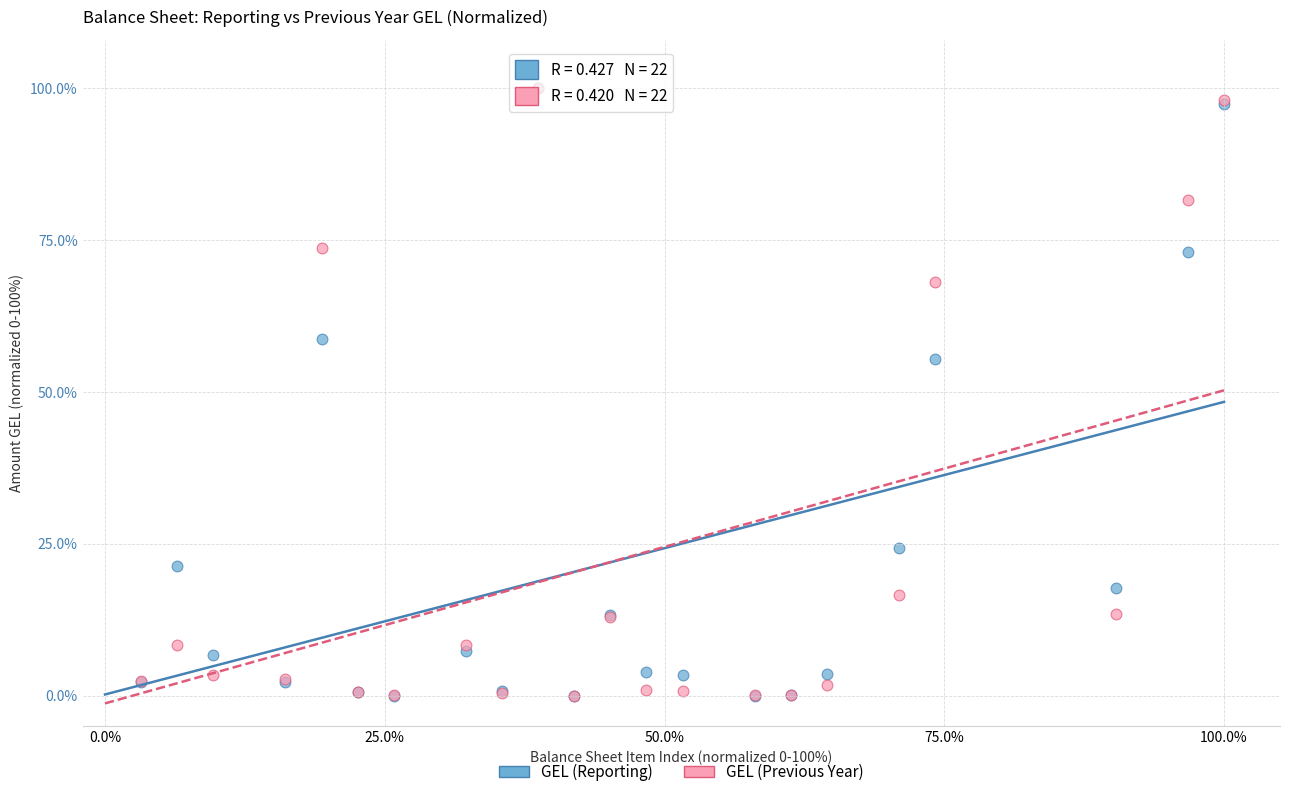

In the GEL (Previous Year) series, what Y value is closest to 50?

68.2